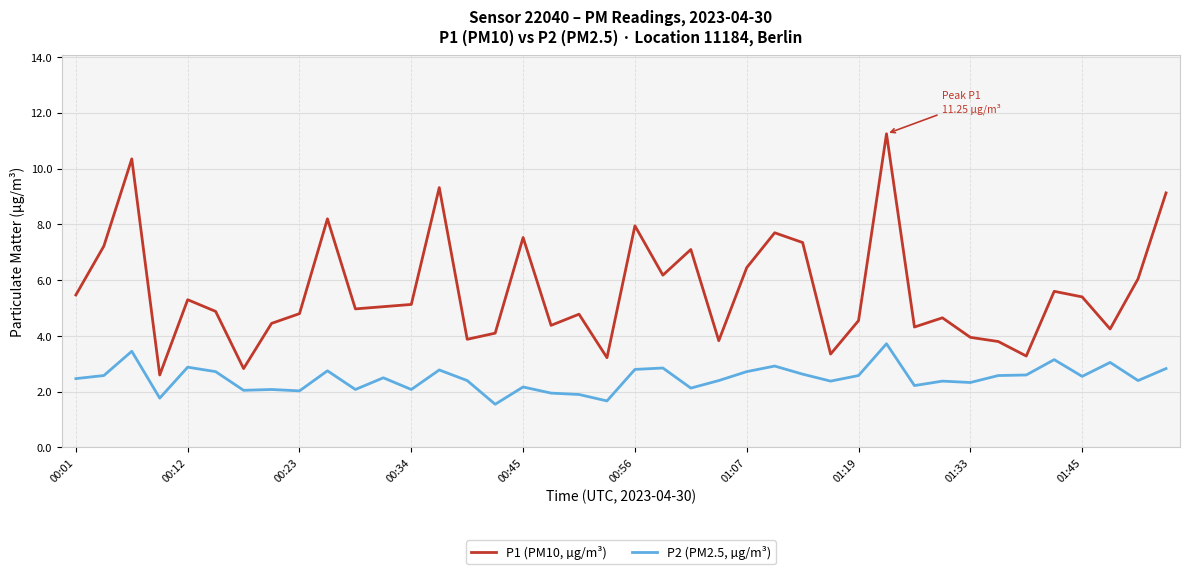

How many lines are shown in the chart?

2